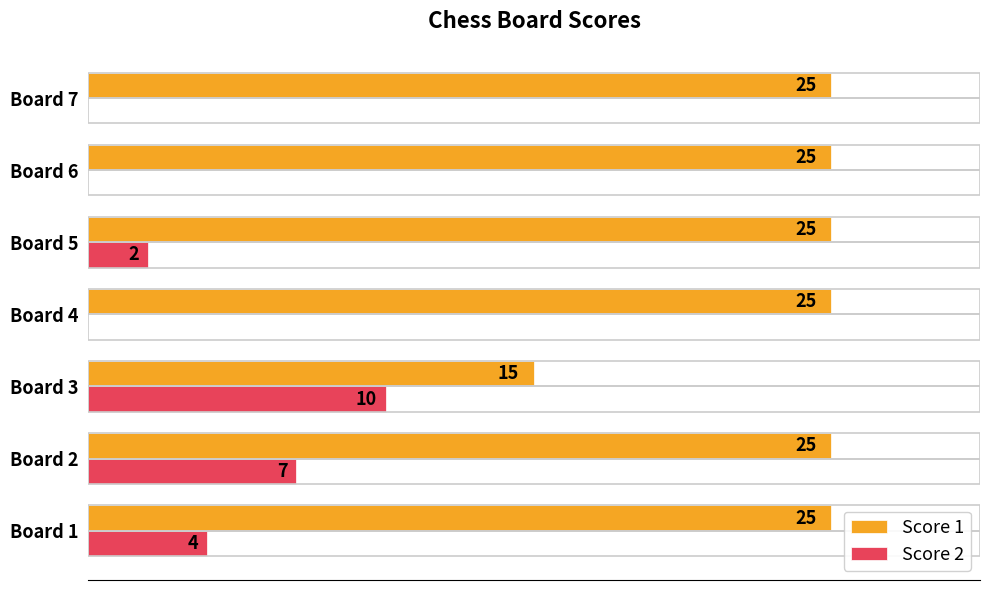

Which series has the largest total across all categories?

Score 1